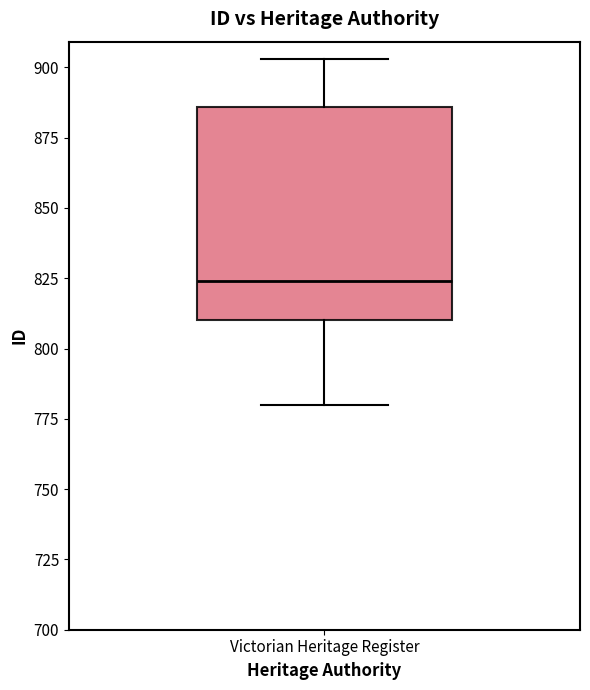

Read this box plot against the y-axis: the position of the median line, the range covered by the box, and the ends of both whiskers. The values are not printed on the chart, so give them approximately, as read against the axis.

median 825, box 810 to 885, whiskers 780 to 905